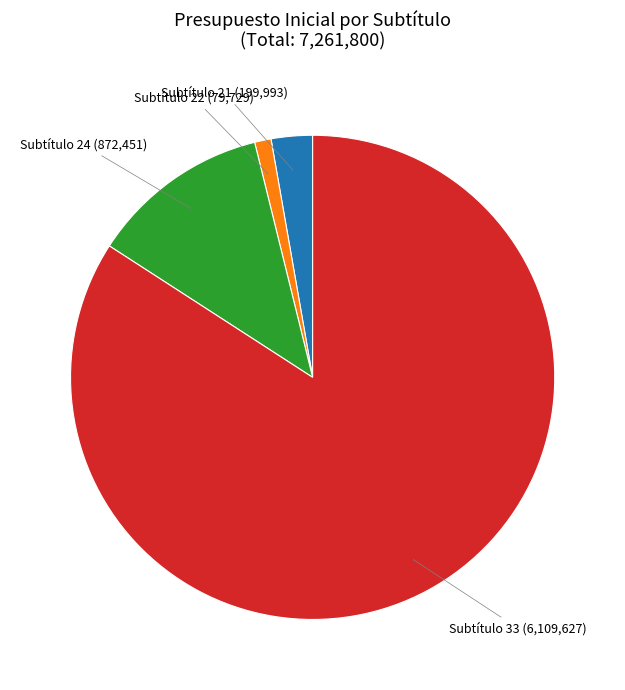

Is there any slice that represents more than half of the pie?

Yes